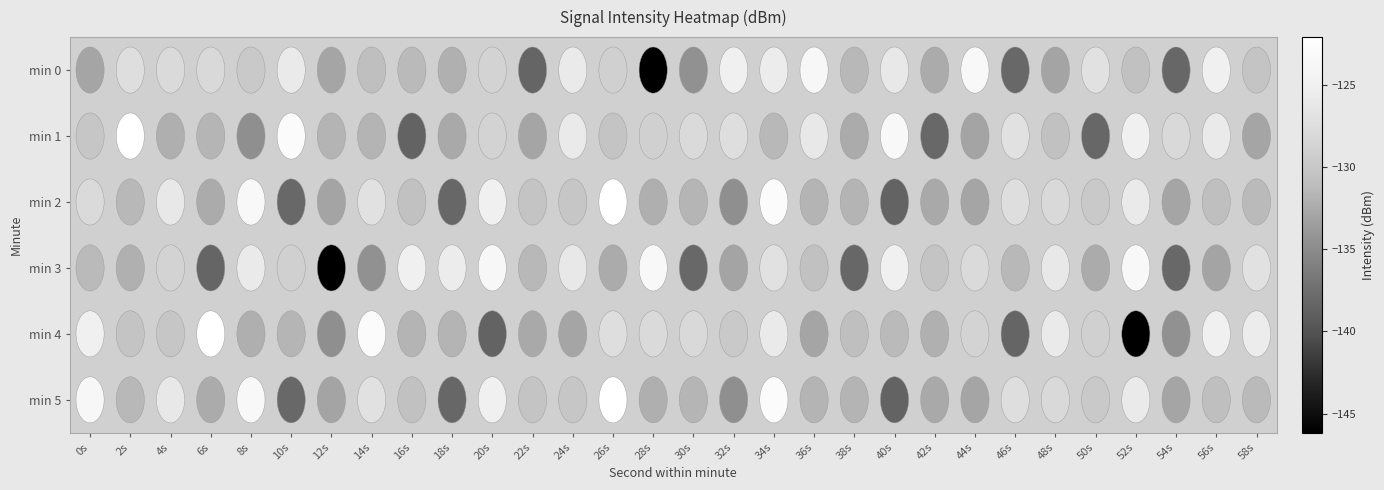

Between 54s and 48s, which is larger?

48s